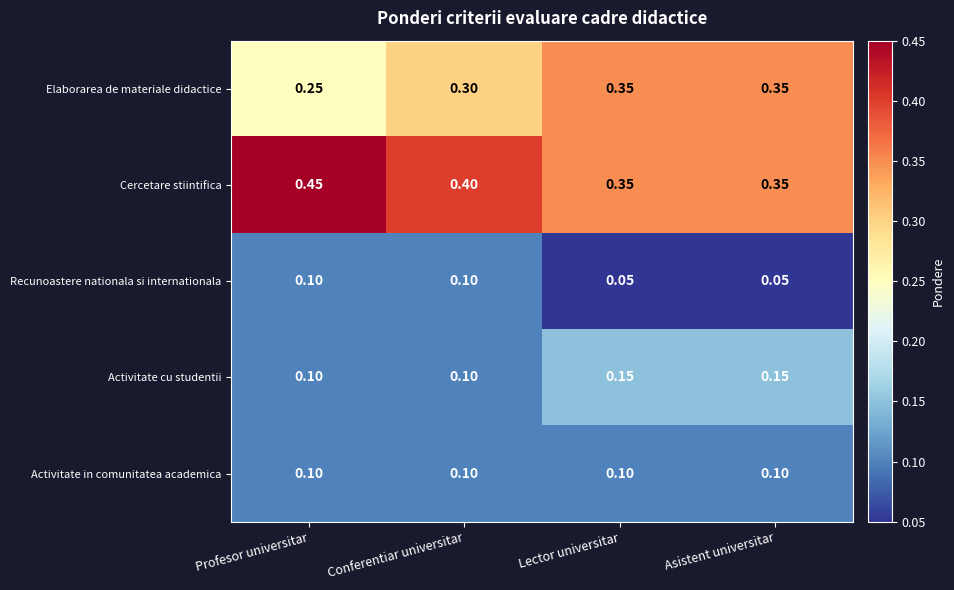

At how many categories does at least one series exceed 0?

4